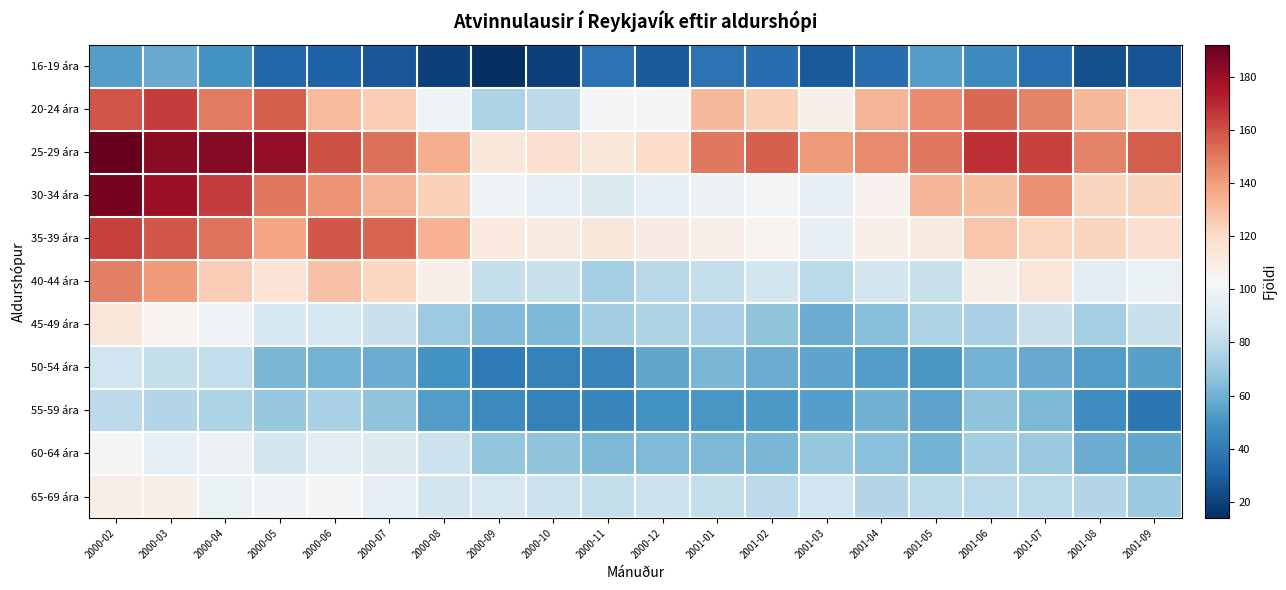

Rank the series at 2000-04 from highest to lowest value.

25-29 ára, 30-34 ára, 35-39 ára, 20-24 ára, 40-44 ára, 45-49 ára, 60-64 ára, 65-69 ára, 50-54 ára, 55-59 ára, 16-19 ára